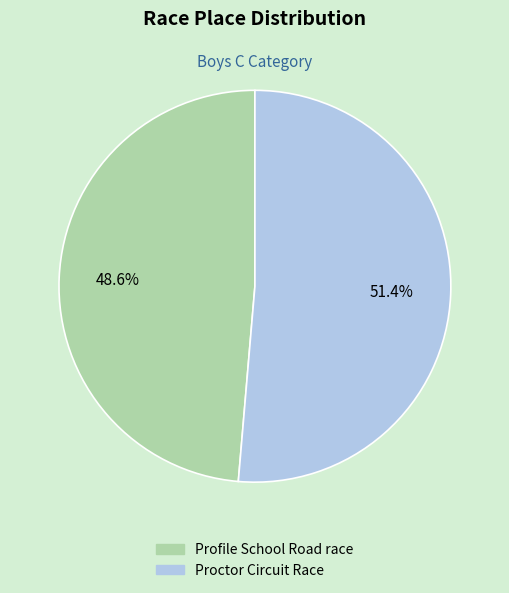

Which slice represents more than half of the pie?

Proctor Circuit Race